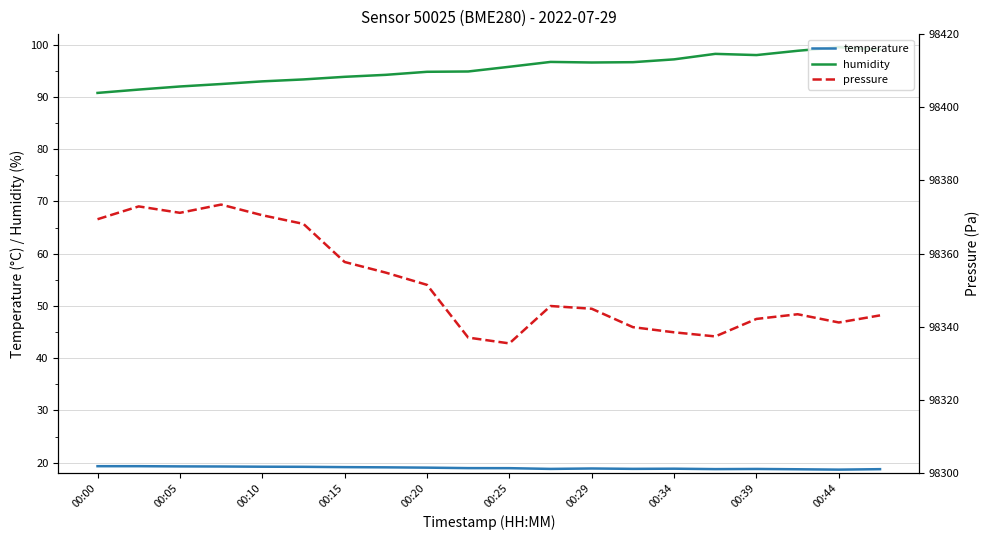

Which series has the largest total across all categories?

pressure